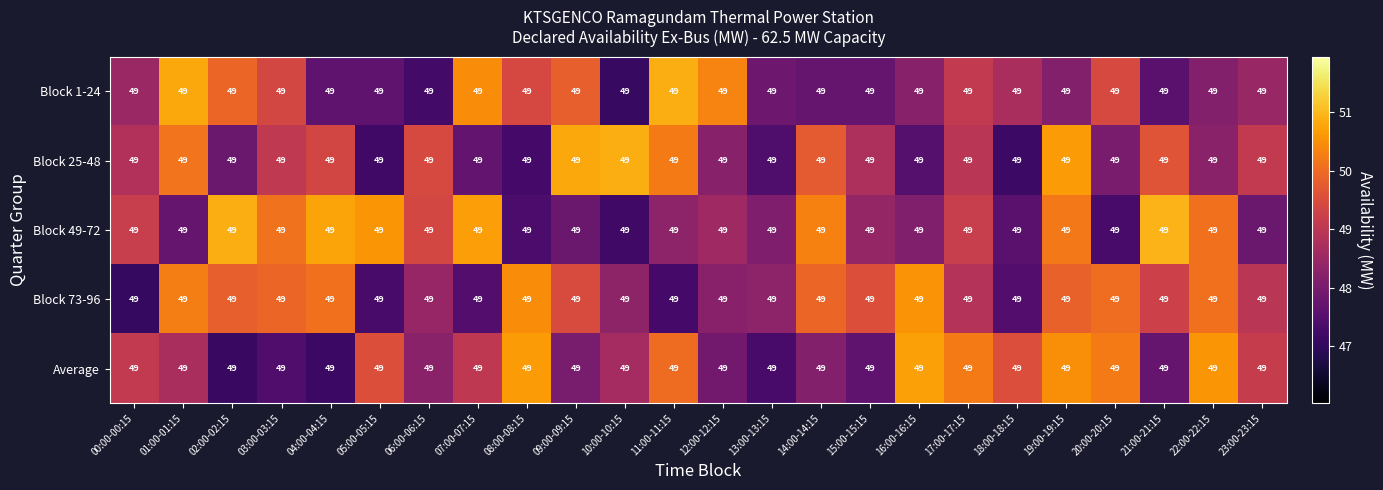

At which label does Block 25-48 first exceed 48?

00:00-00:15